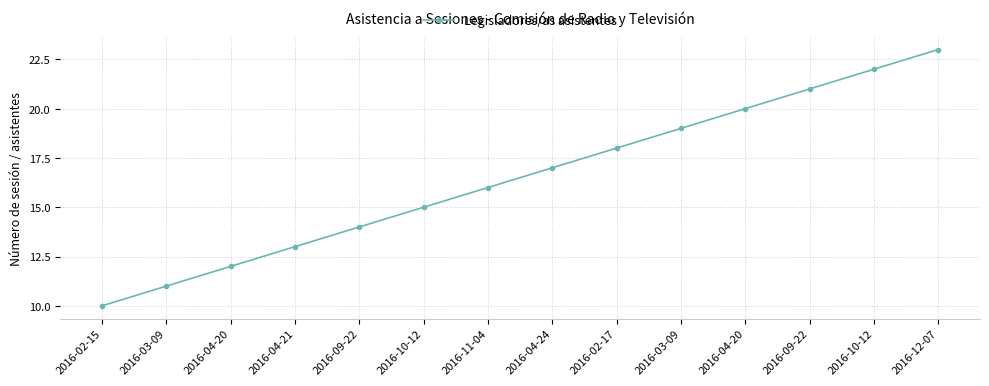

How many data points are less than 17?

7